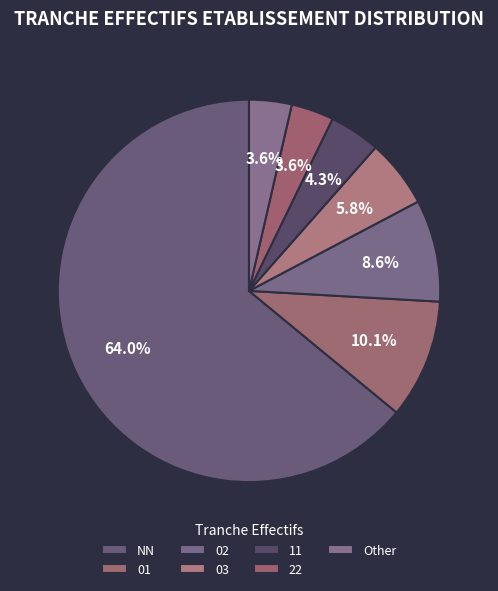

How many segments does this pie chart have?

7